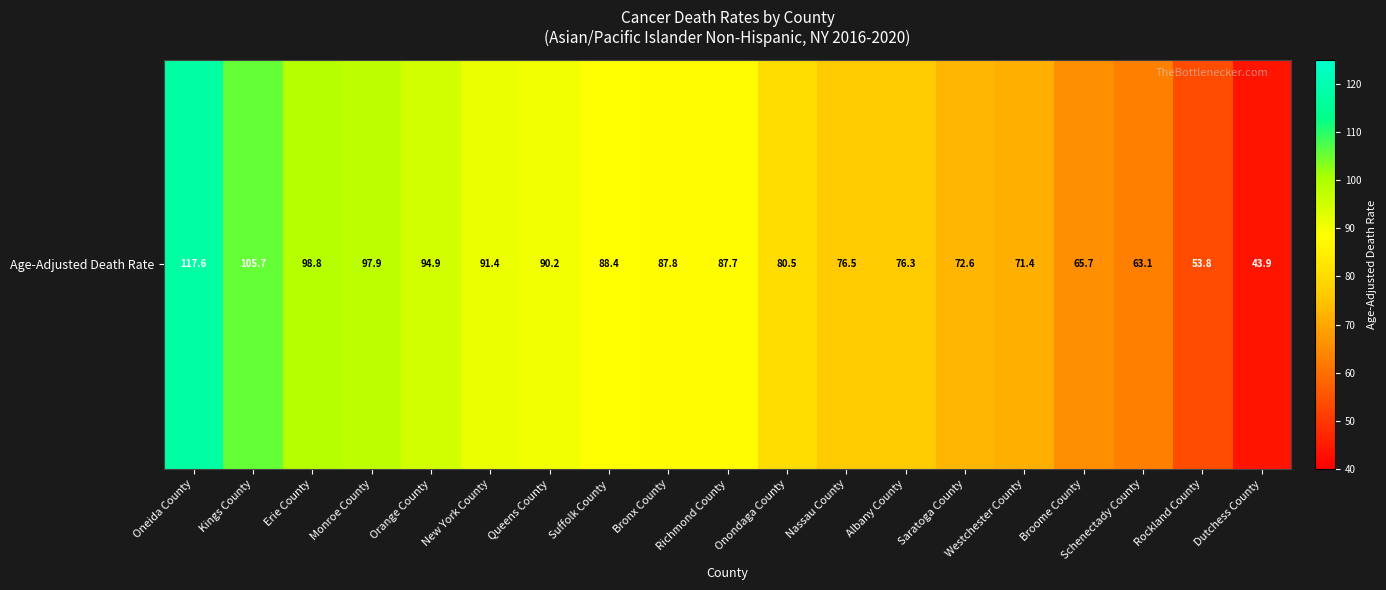

Where does the data first go above 87?

Oneida County